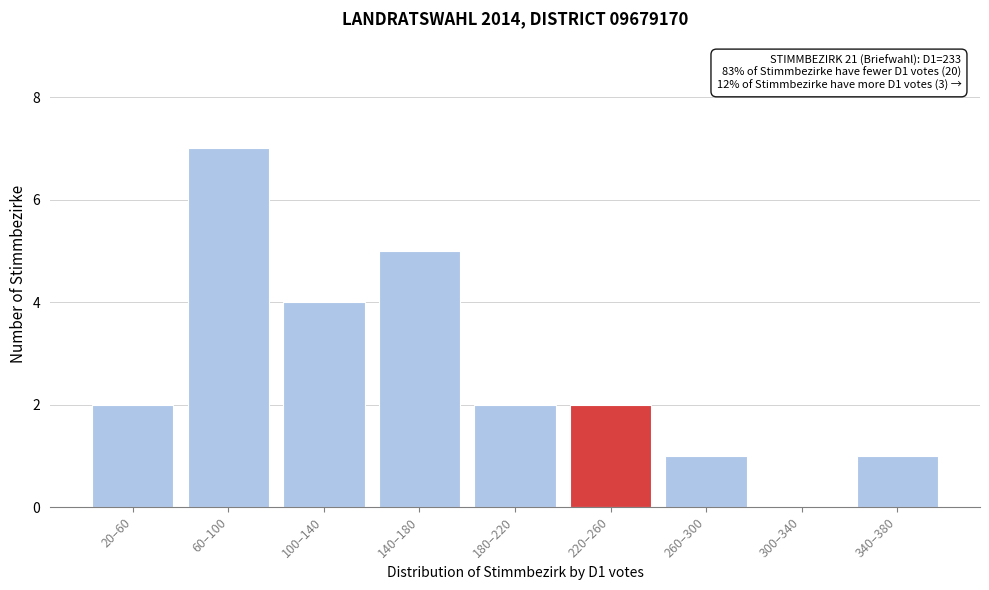

Reading left to right, what are all the values shown in this chart?

20–60=2	60–100=7	100–140=4	140–180=5	180–220=2	220–260=2	260–300=1	300–340=0	340–380=1